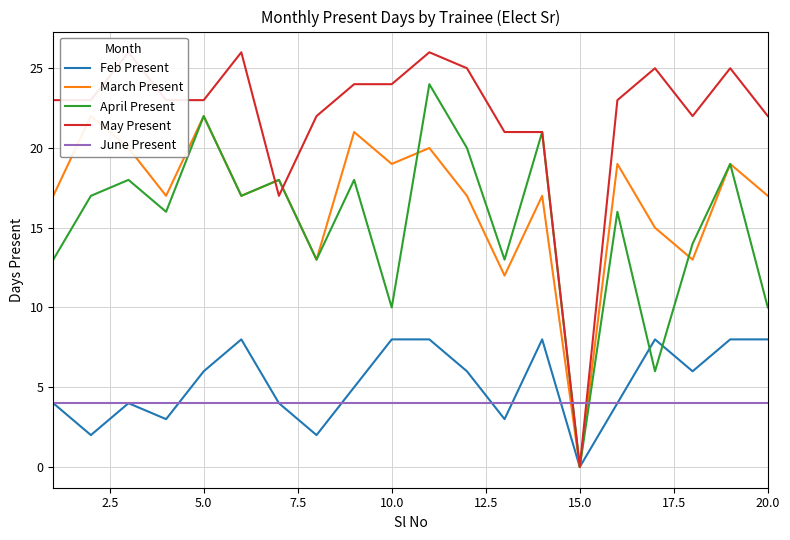

How many data points does each series have?

20